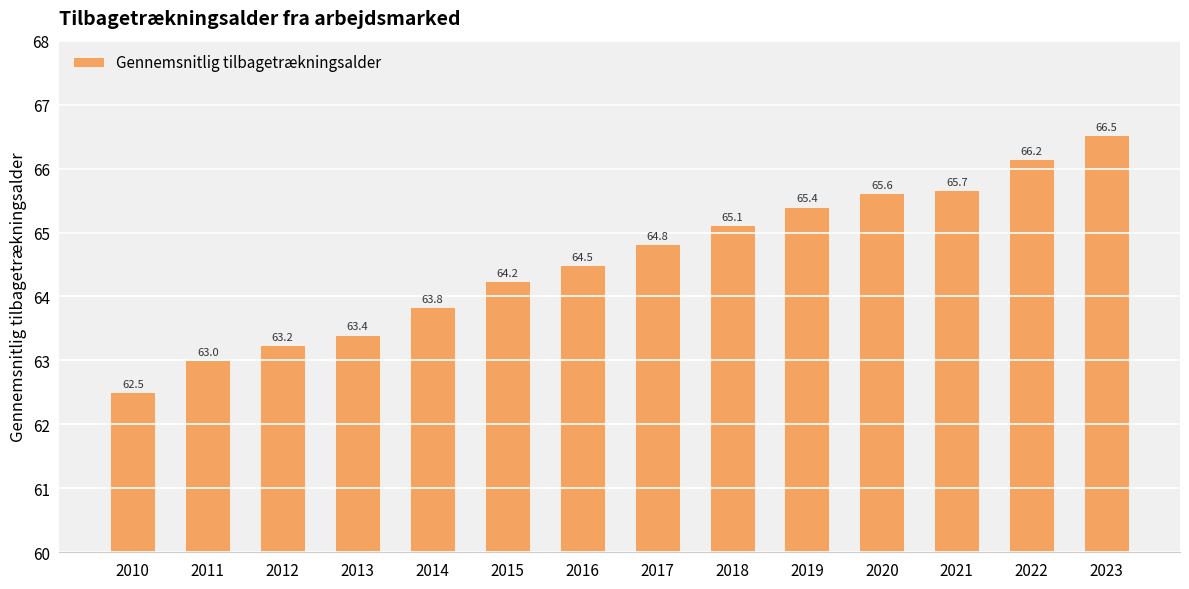

What is the sum of the values at 2013 and 2011?

126.4